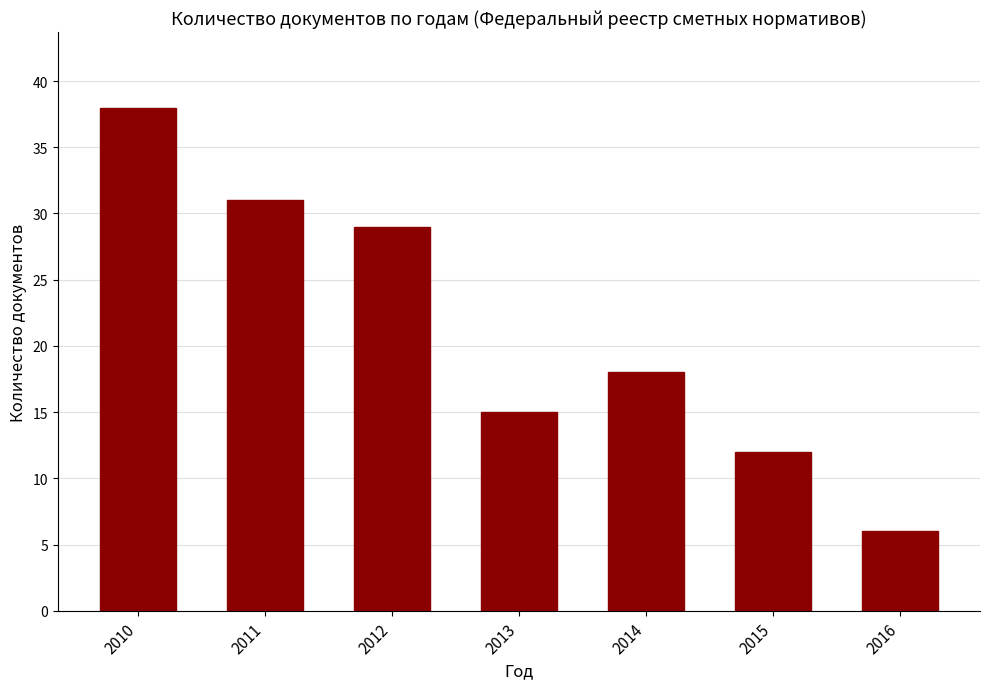

Is it true that the value at 2013 is 15?

True